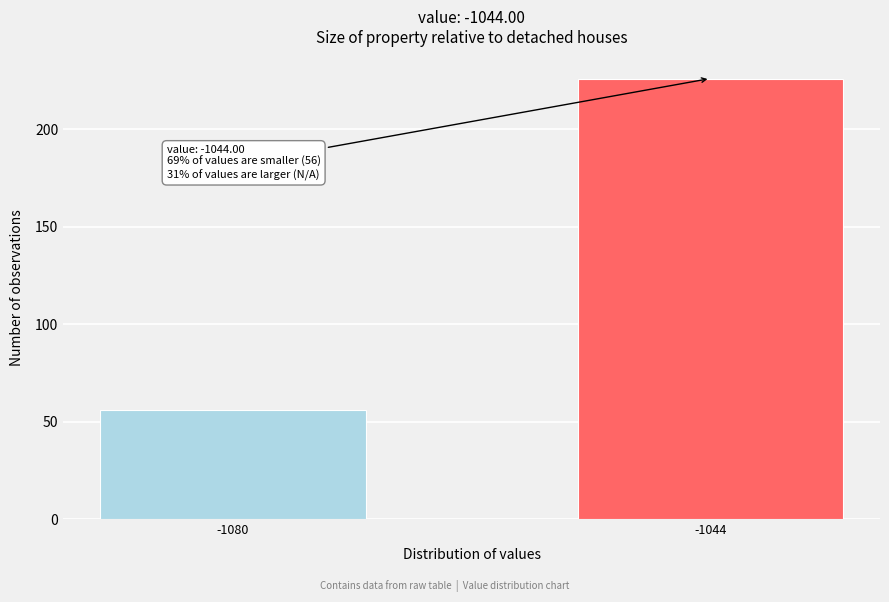

Reading left to right, transcribe all the data shown in this chart.

56	226